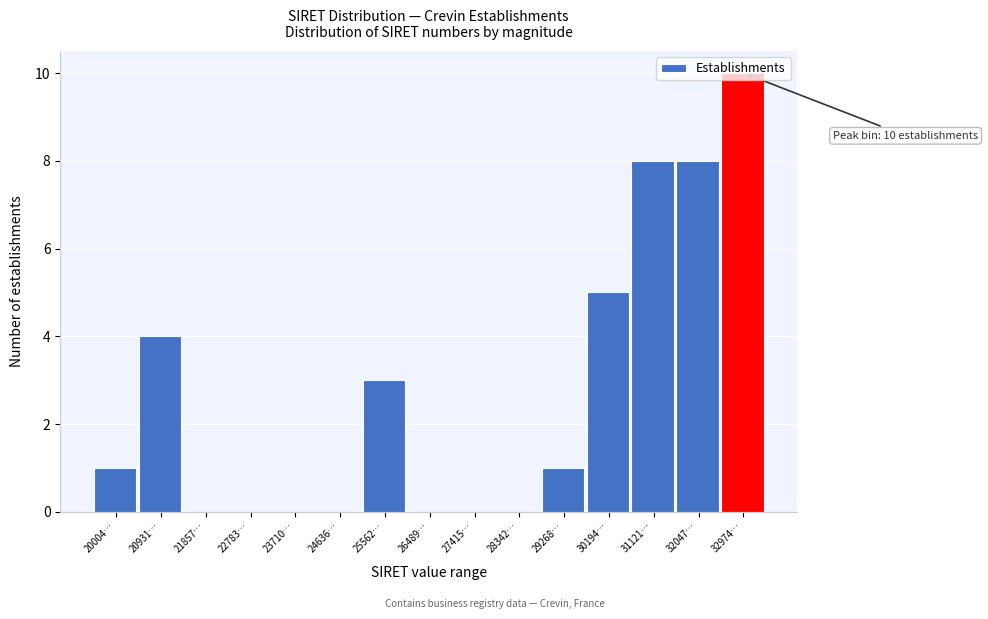

What is the sum of all values?

40